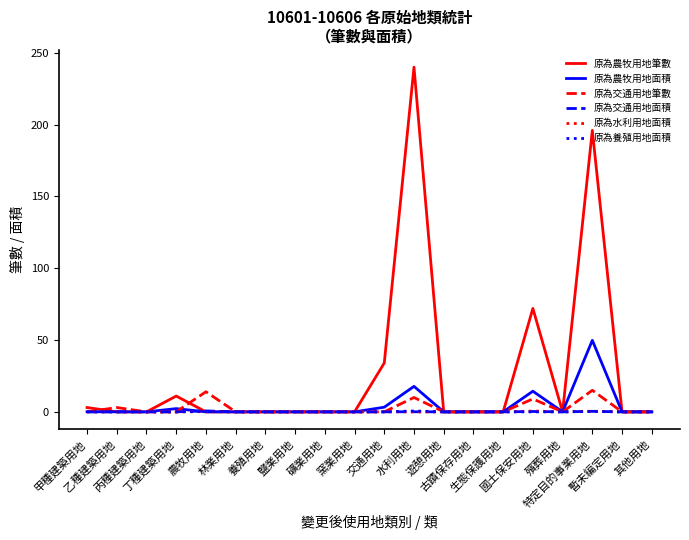

What is the total value across all series at 甲種建築用地?

3.1